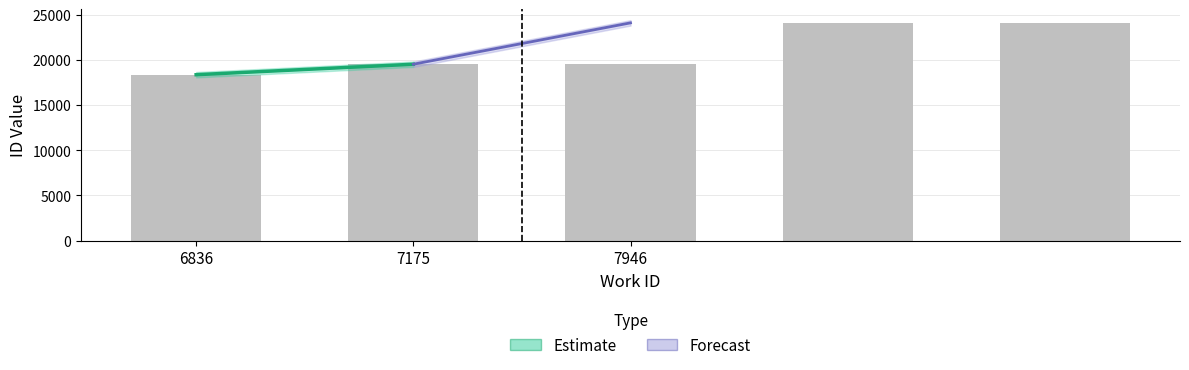

What is the minimum value shown in the chart?

18359